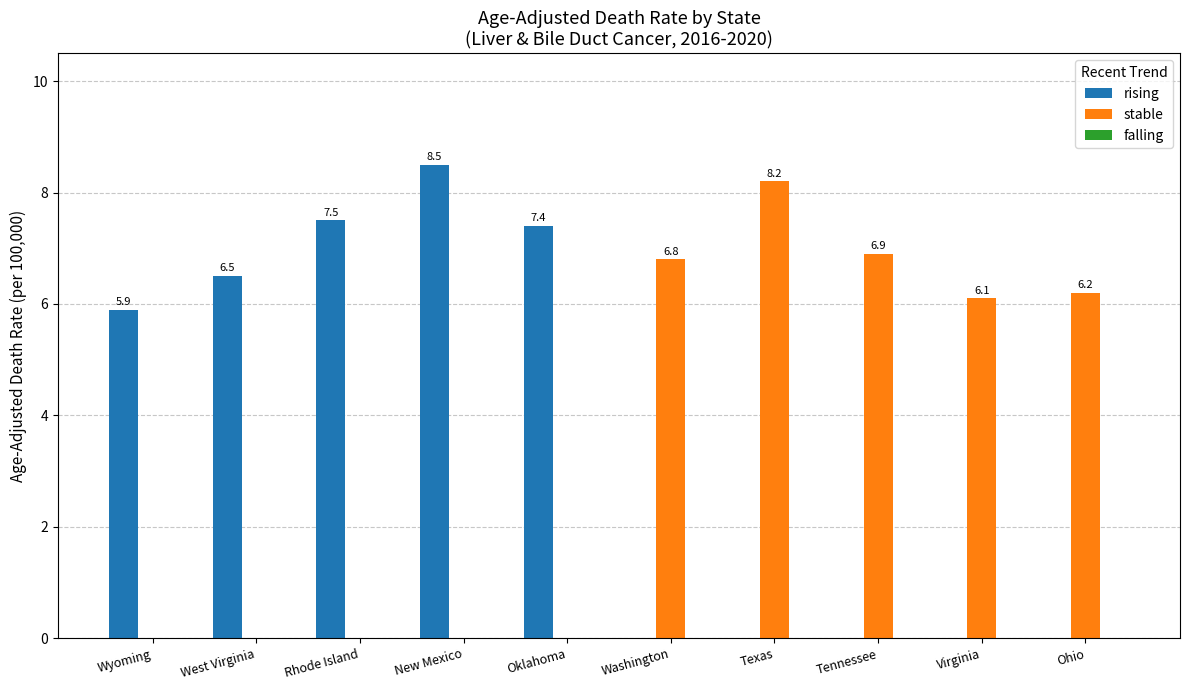

Does the chart contain stacked bars?

No